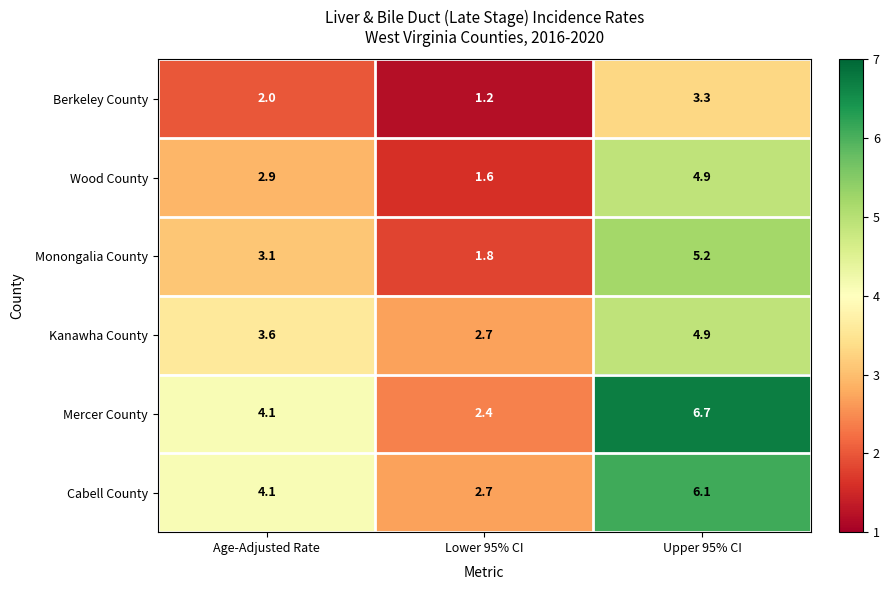

True or false: Berkeley County has a value of 1.2 at Lower 95% CI.

True